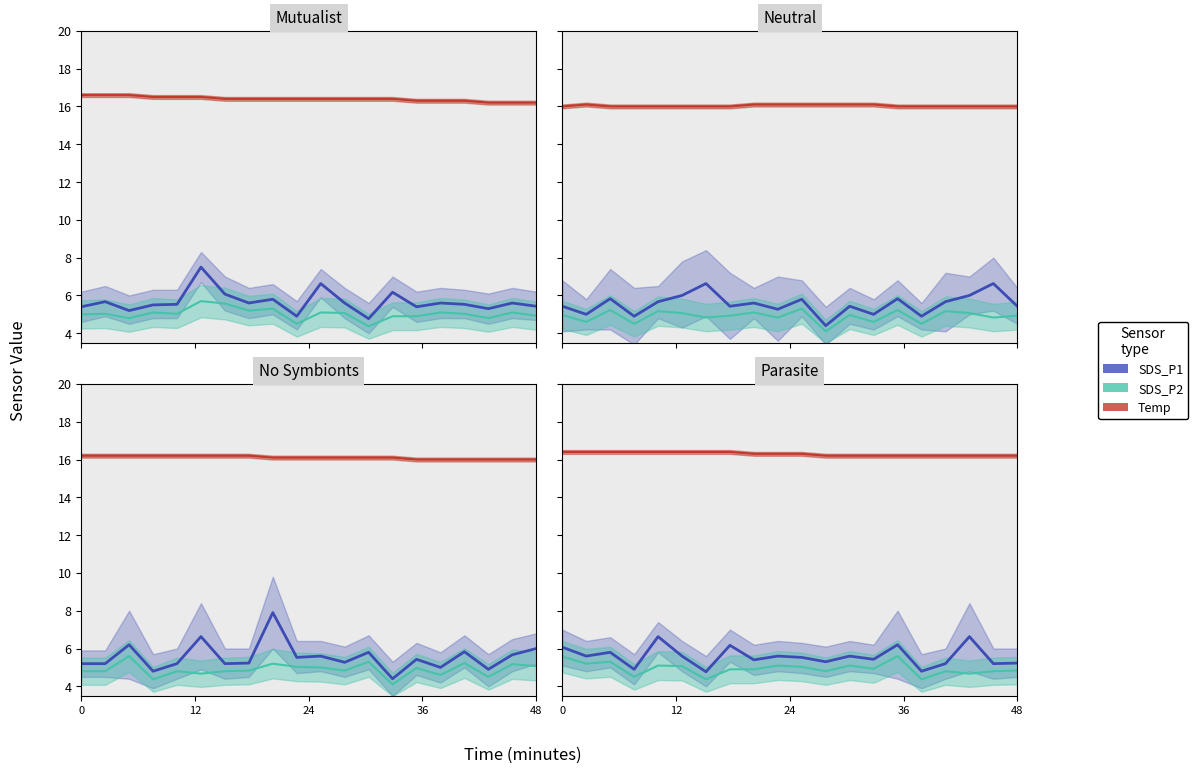

How many lines are shown in the chart?

3